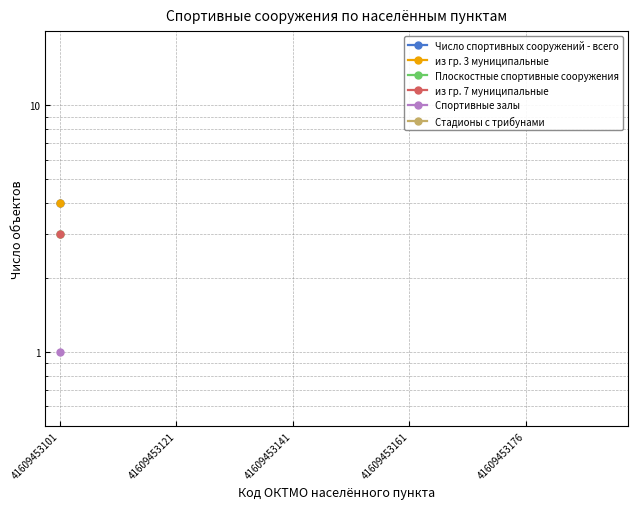

True or false: из гр. 7 муниципальные and из гр. 3 муниципальные cross at least once.

False